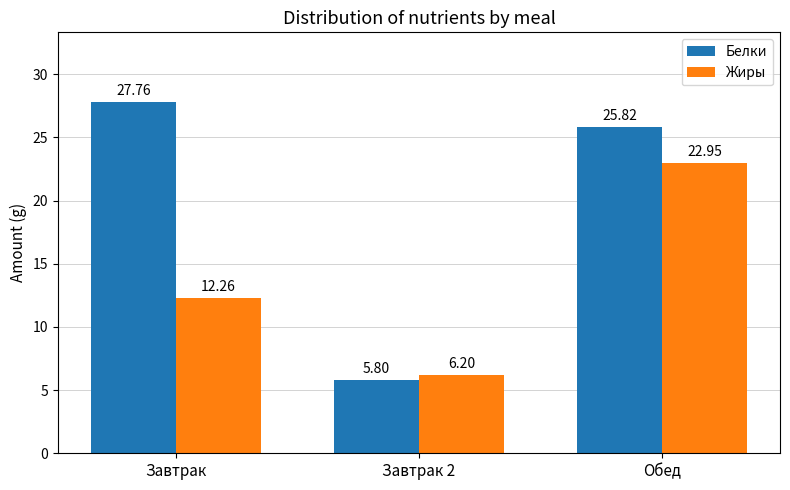

Rank the series by their maximum value, from highest to lowest.

Белки, Жиры